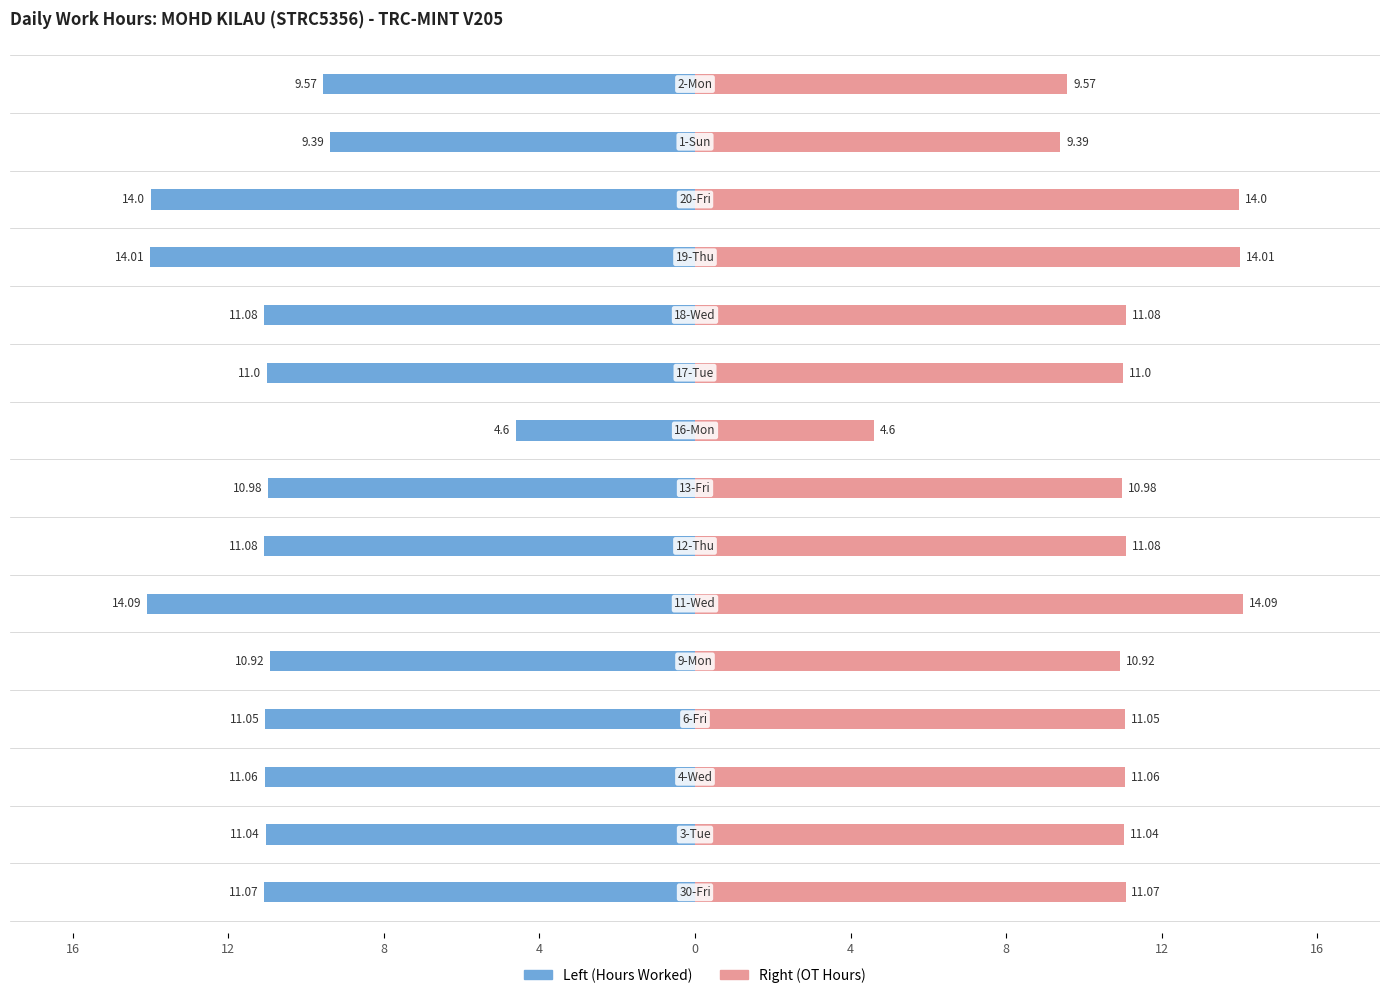

Which series has the largest total across all categories?

Right (OT Hours)